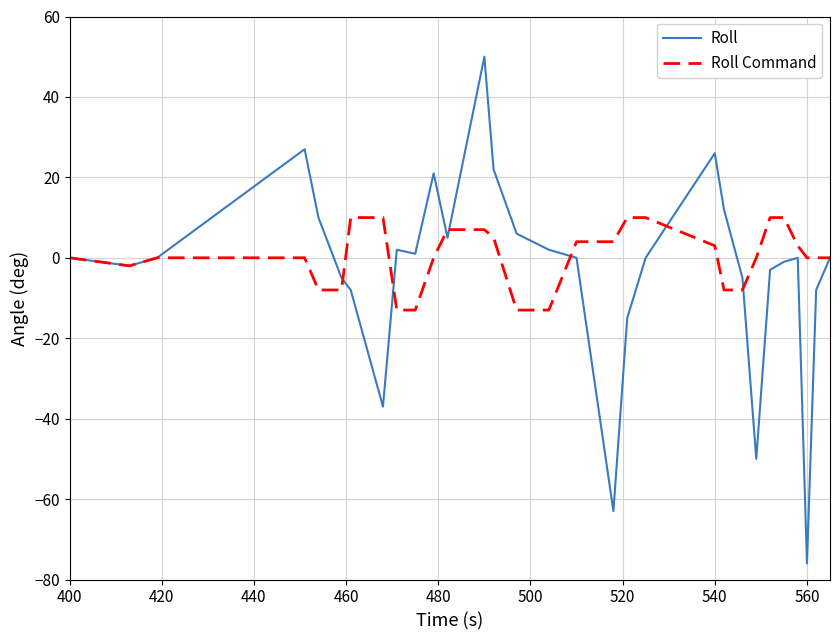

Which series has the widest spread of values?

Roll